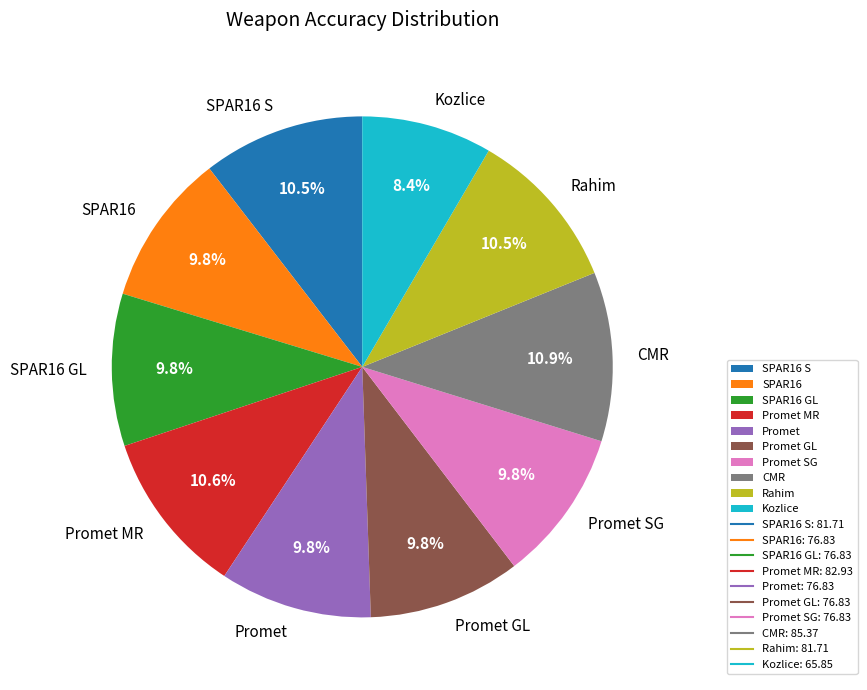

Count the number of slices in the pie.

10